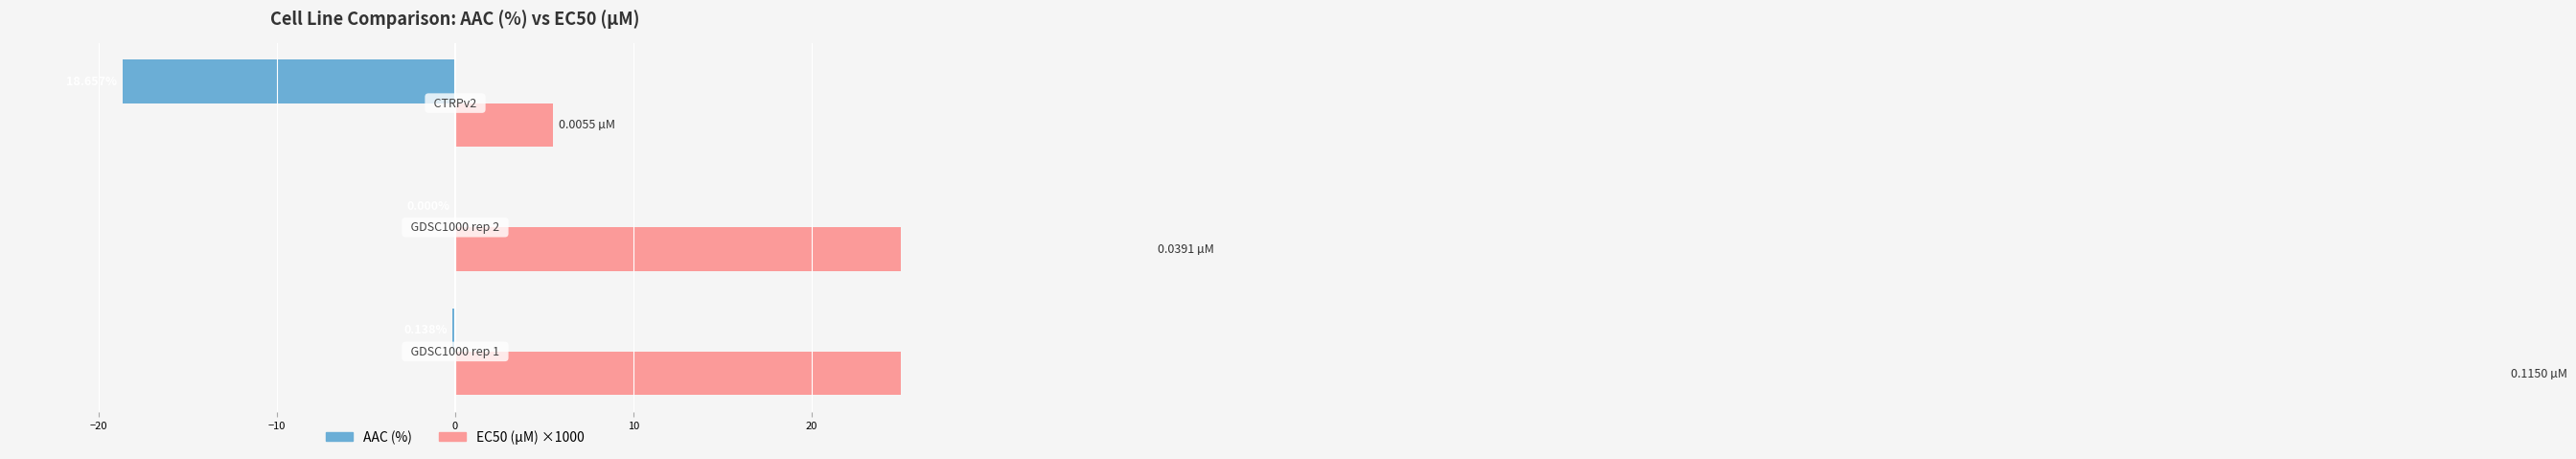

Reading right to left, transcribe all the data shown in this chart.

AAC (%): −10=-18.7	−20=0.0	−30=-0.1
EC50 (µM) ×1000: −10=5.5	−20=39.1	−30=115.0